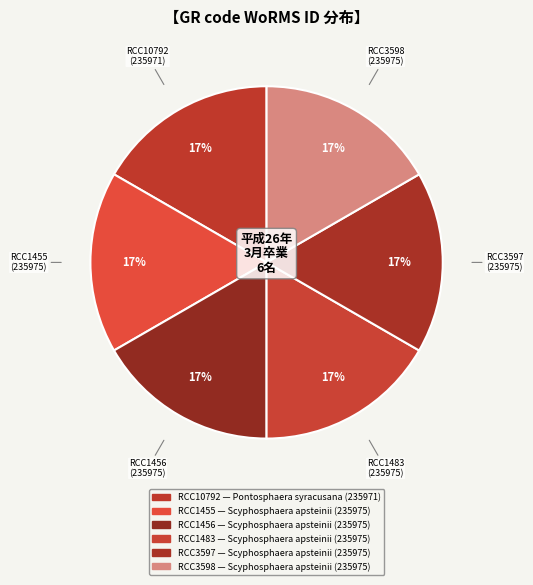

Rank the categories by value from lowest to highest.

RCC10792, RCC1455, RCC1456, RCC1483, RCC3597, RCC3598